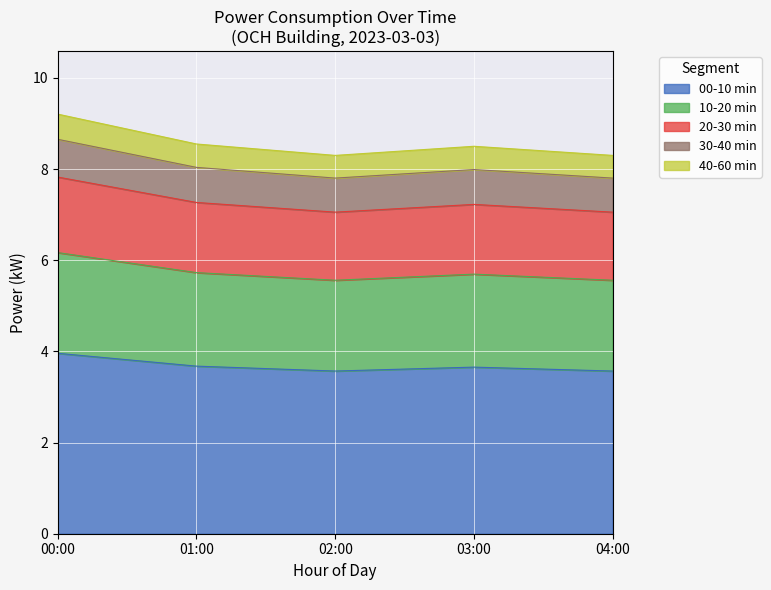

Where is 02:00 nearest to the value 8?

03:00